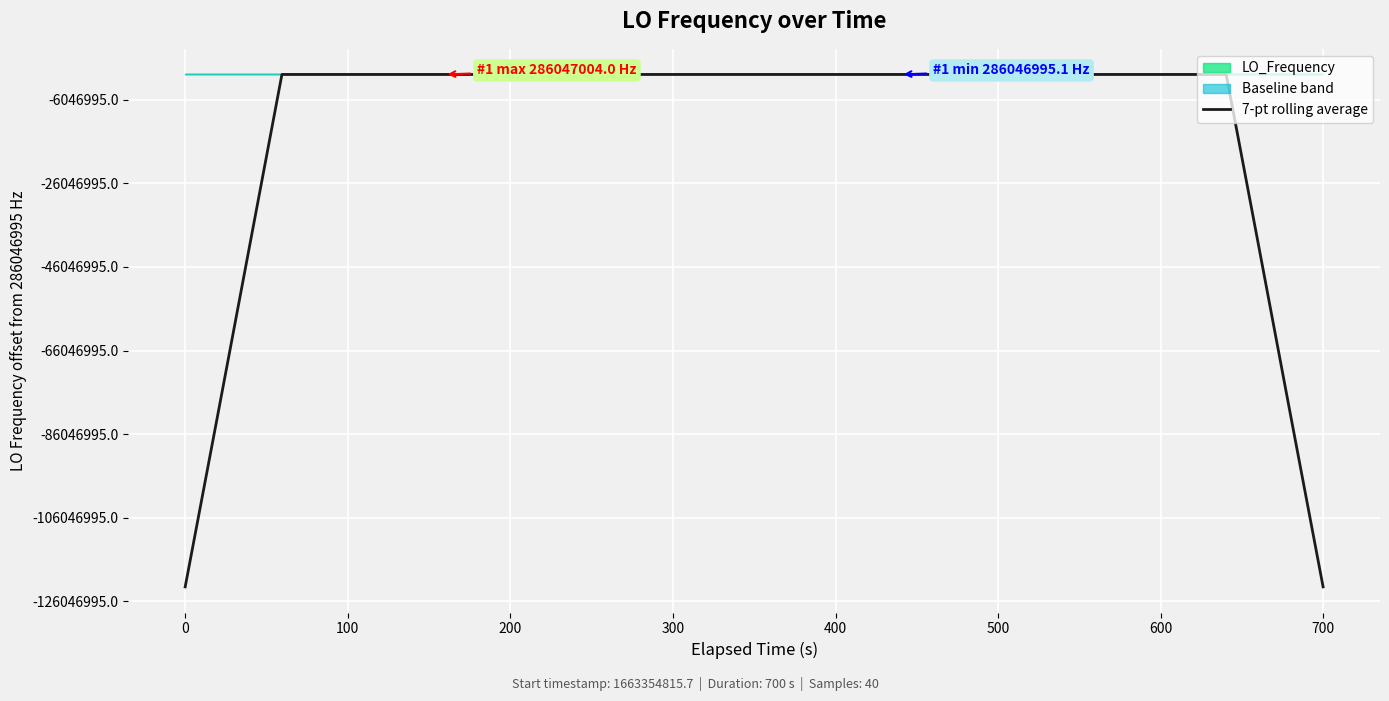

The value at 26 is 453183149.3. True or false?

False